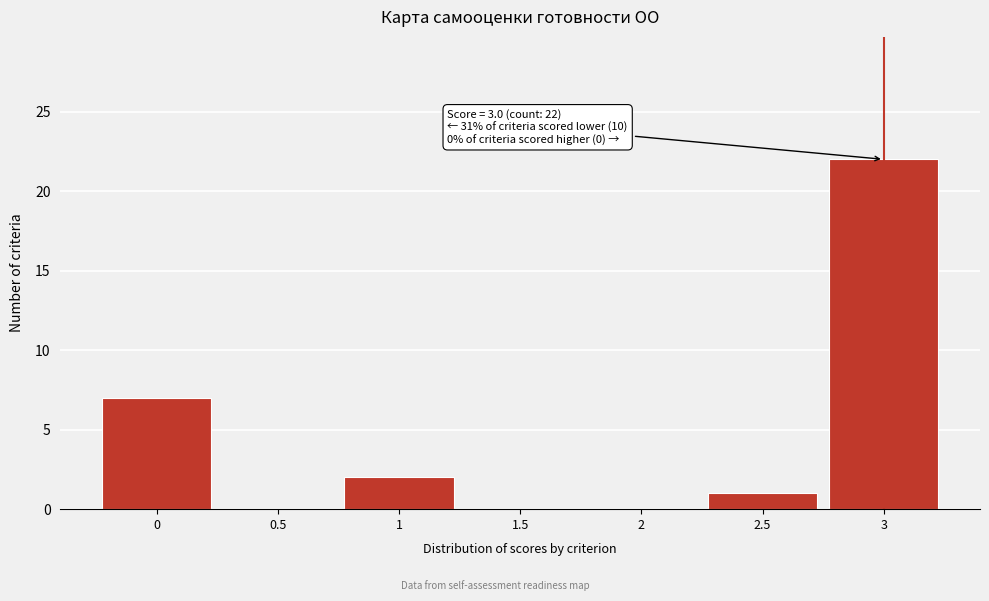

Which range on the x-axis has the tallest bar?

2.75 to 3.25